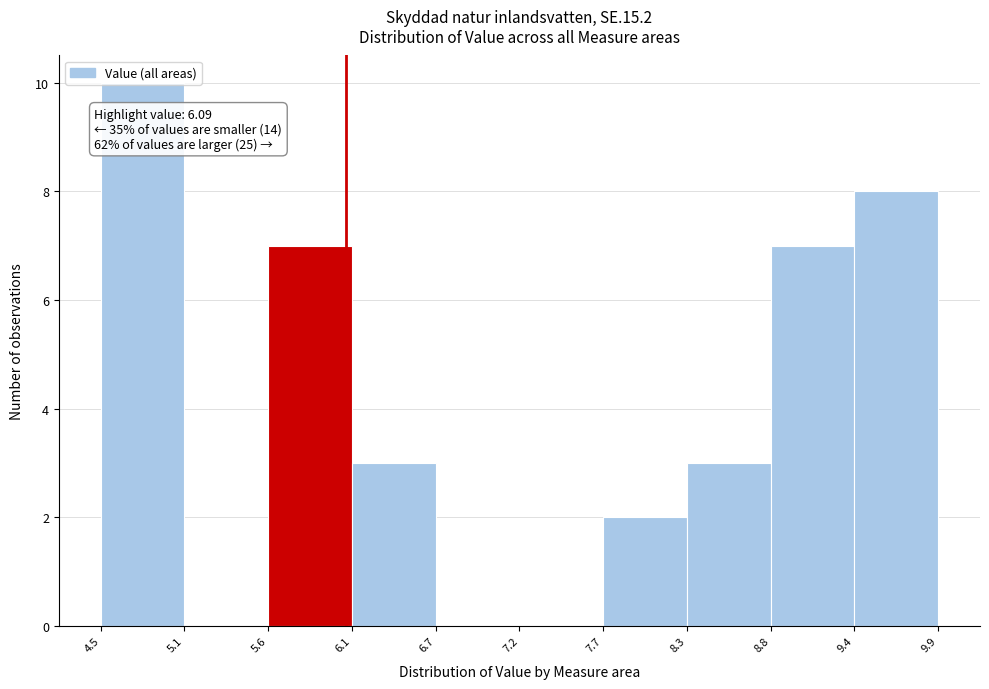

Over which range of the x-axis is the bar tallest?

4.5 to 5.1